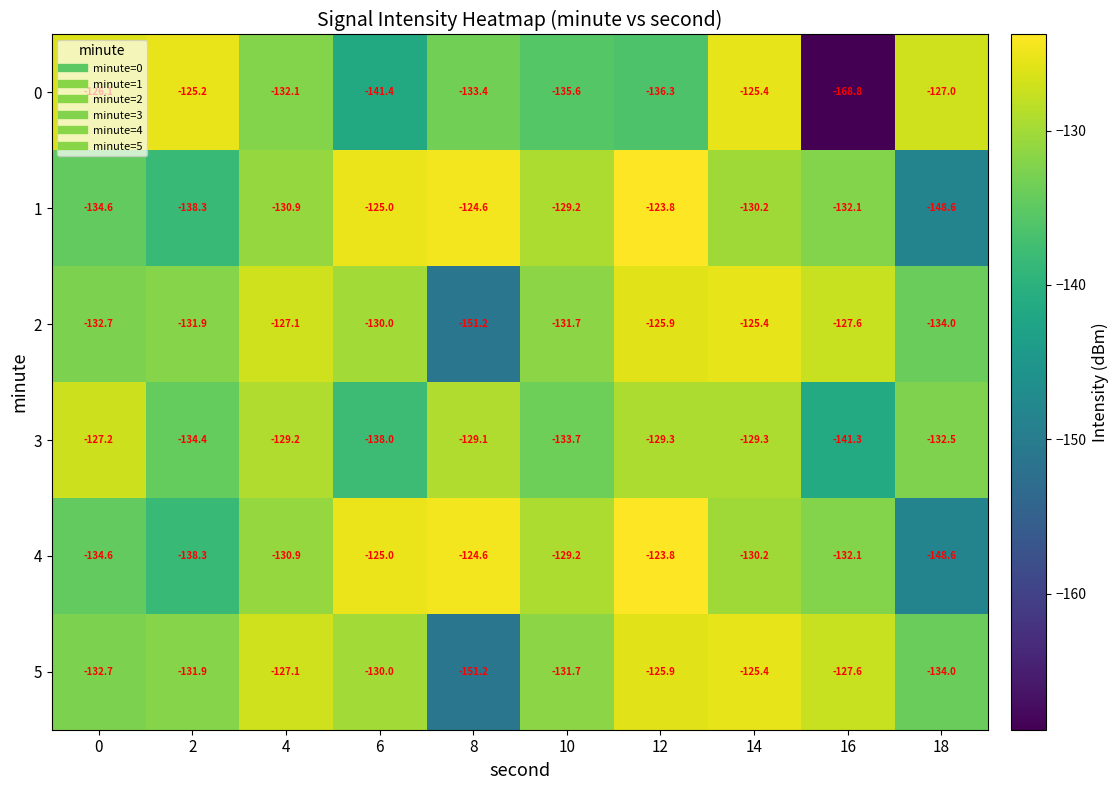

The value of 2 at 6 is -130.0. True or false?

True